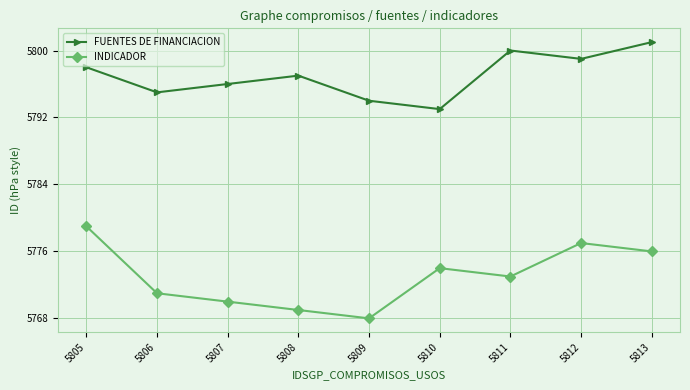

True or false: FUENTES DE FINANCIACION and INDICADOR intersect in this chart.

False